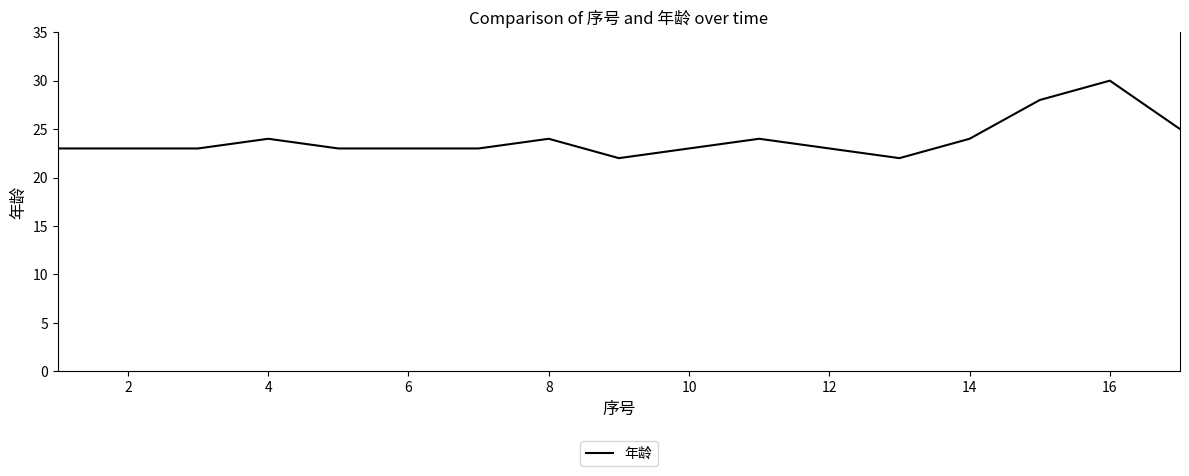

What is the difference between the maximum and minimum values?

8